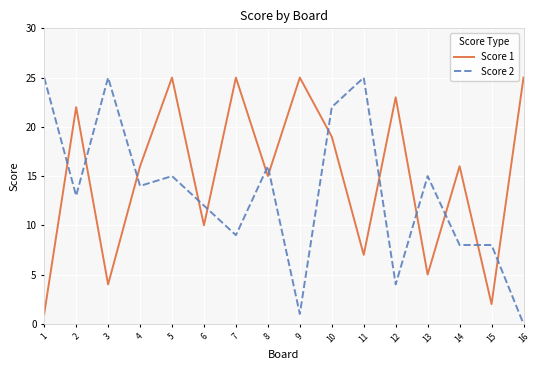

Reading left to right, list all the values displayed in this chart.

Score 1: 1	22	4	16	25	10	25	15	25	19	7	23	5	16	2	25
Score 2: 25	13	25	14	15	12	9	16	1	22	25	4	15	8	8	0